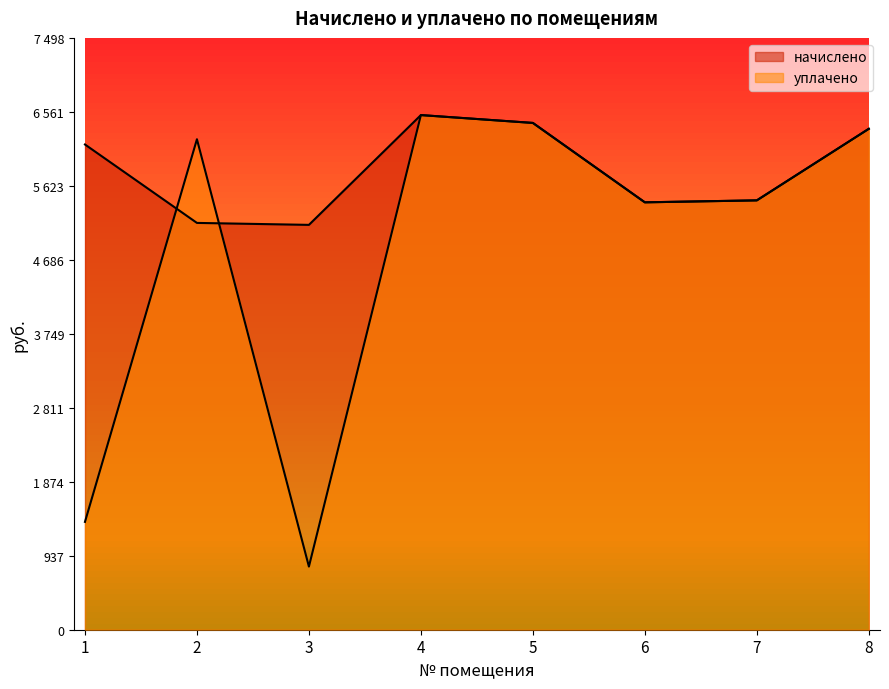

Reading right to left, what are all the values shown in this chart?

начислено: 8=6346.6	7=5440.0	6=5415.1	5=6421.1	4=6520.5	3=5129.5	2=5154.3	1=6148.1
уплачено: 8=6346.6	7=5440.0	6=5415.1	5=6421.1	4=6520.5	3=800.0	2=6214.4	1=1366.2